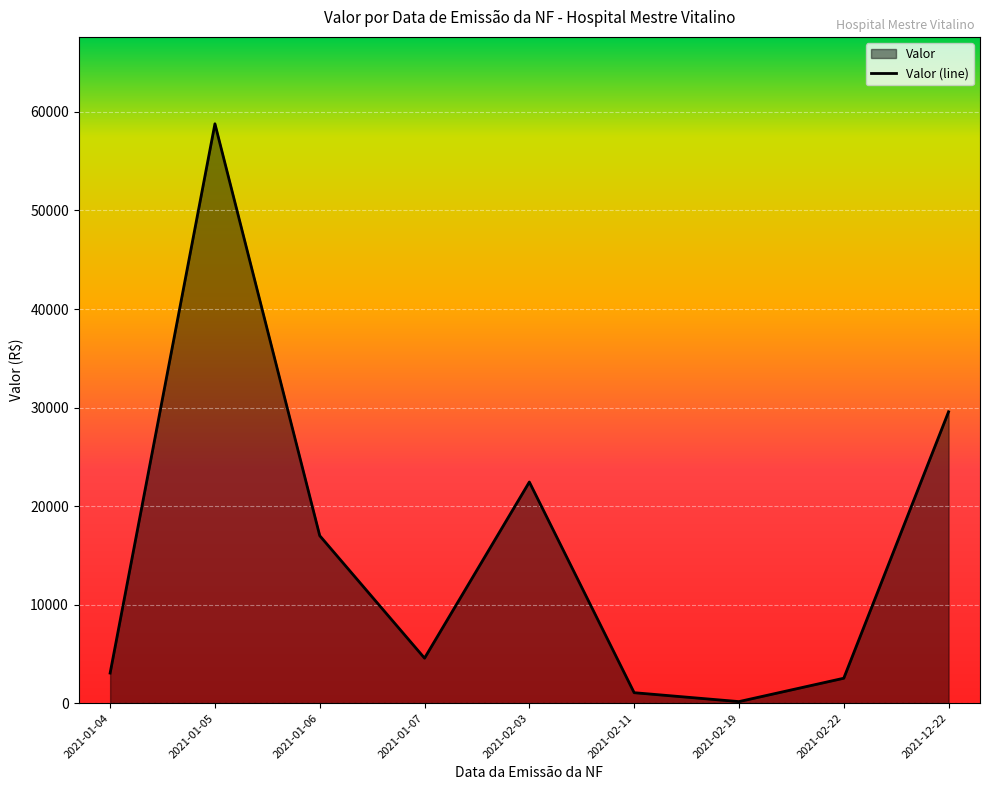

Is it true that the value at 2021-01-05 is 98568.1?

False